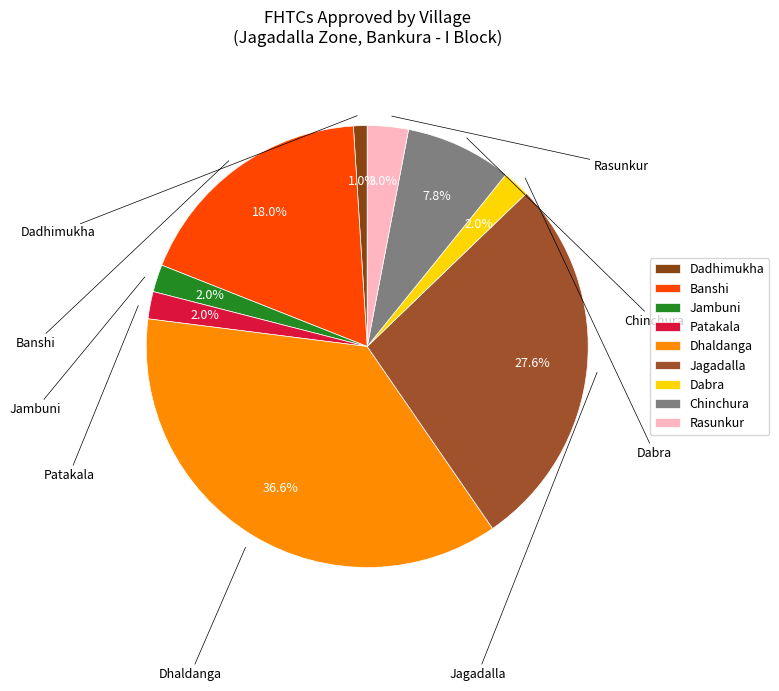

Count the number of slices in the pie.

9